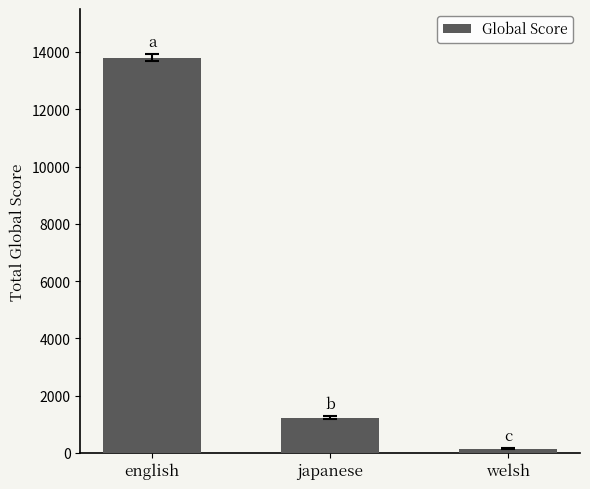

Reading left to right, list all the values displayed in this chart.

13802	1228	144